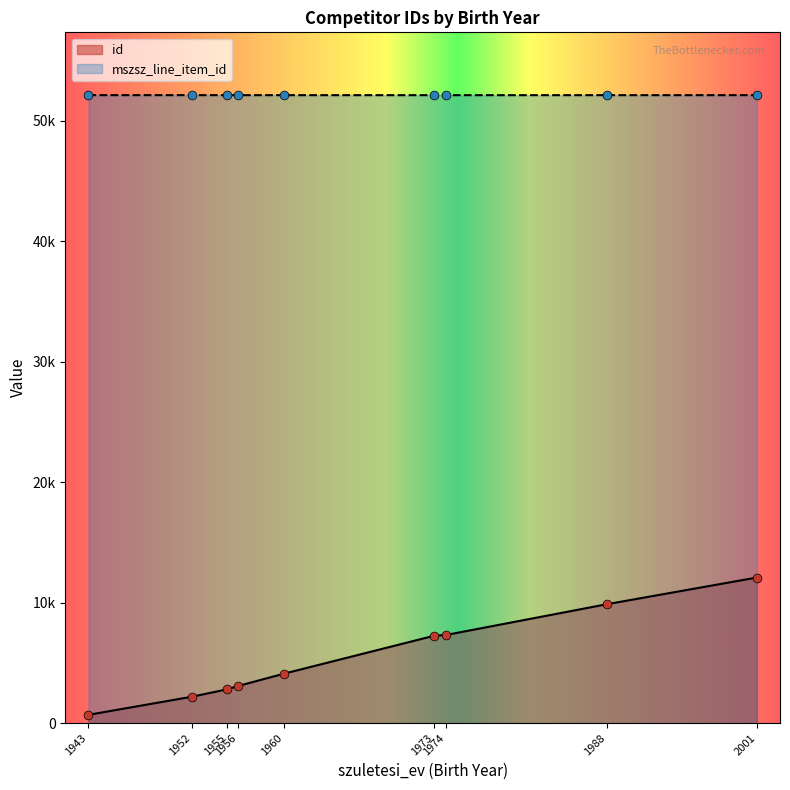

Is the value of mszsz_line_item_id at 1955 greater than the value of id at 1952?

Yes